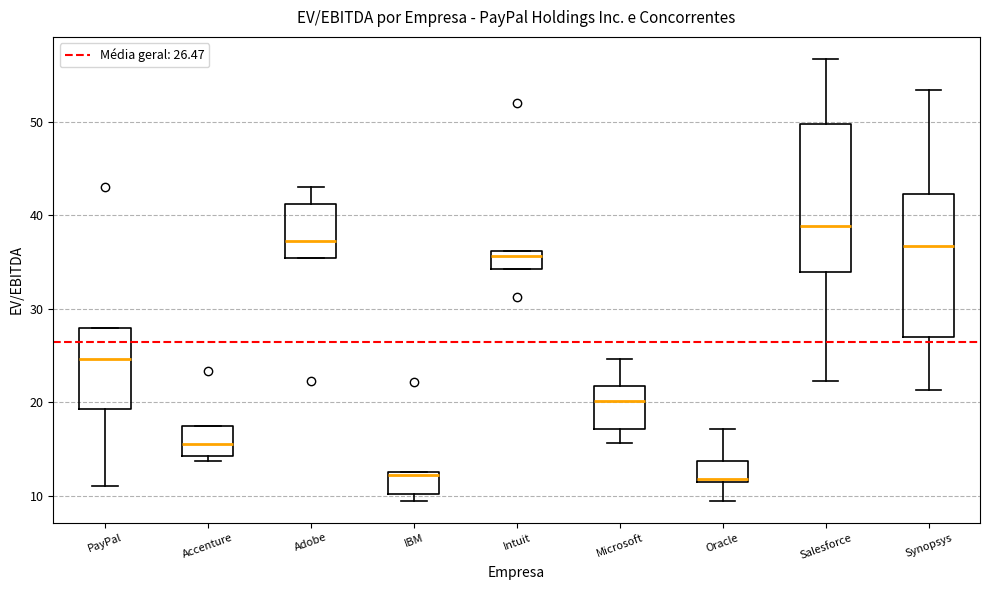

Reading left to right, read every box against the y-axis: the position of its median line, the range the box covers, and the ends of its whiskers. The values are not printed on the chart, so give them approximately, as read against the axis.

PayPal: median 25, box 19 to 28, whiskers 11 to 28
Accenture: median 16, box 14 to 17, whiskers 14 (just below the box's lower edge) to 17
Adobe: median 37, box 35 to 41, whiskers 35 to 43
IBM: median 12, box 10 to 13, whiskers 10 (just below the box's lower edge) to 13
Intuit: median 36 (just below the box's upper edge), box 34 to 36, whiskers 34 to 36
Microsoft: median 20, box 17 to 22, whiskers 16 to 25
Oracle: median 12, box 12 to 14, whiskers 10 to 17
Salesforce: median 39, box 34 to 50, whiskers 22 to 57
Synopsys: median 37, box 27 to 42, whiskers 21 to 53